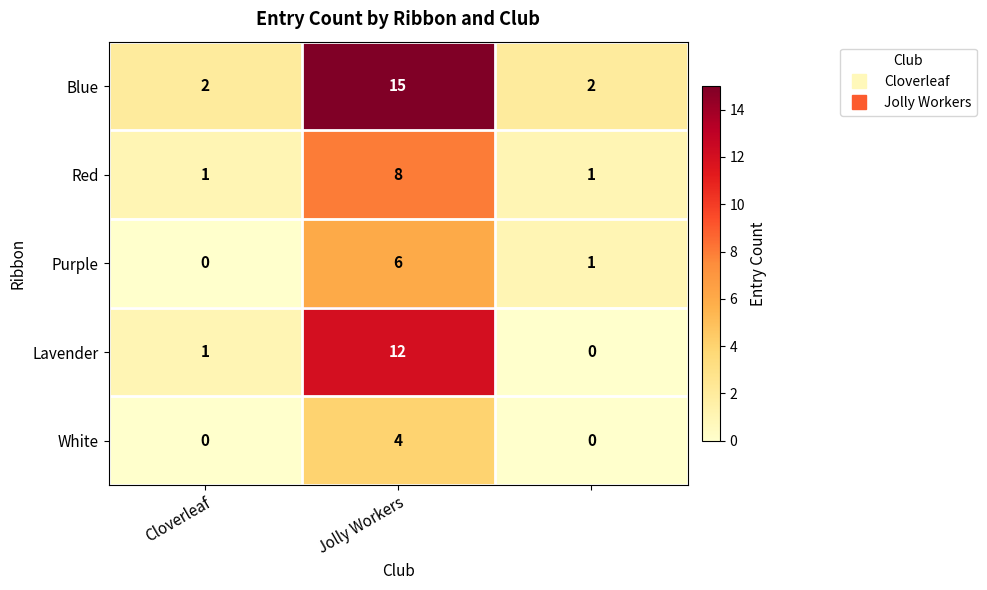

Count the Red values in the range 1 to 8.

3